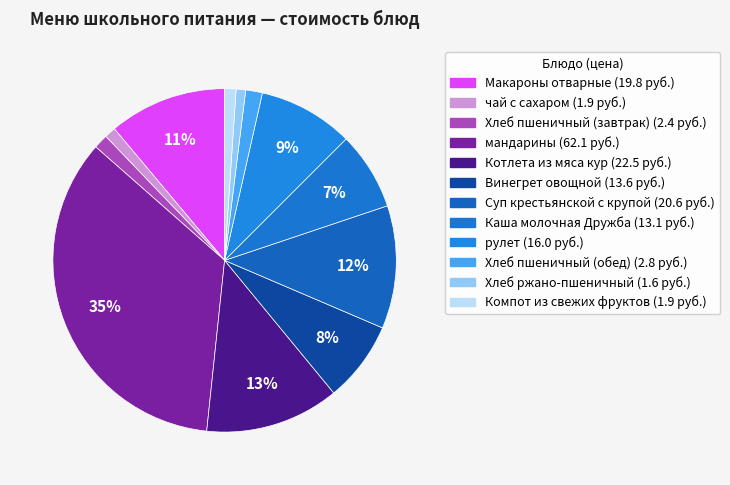

Does Компот из свежих фруктов represent more than half of the total?

No